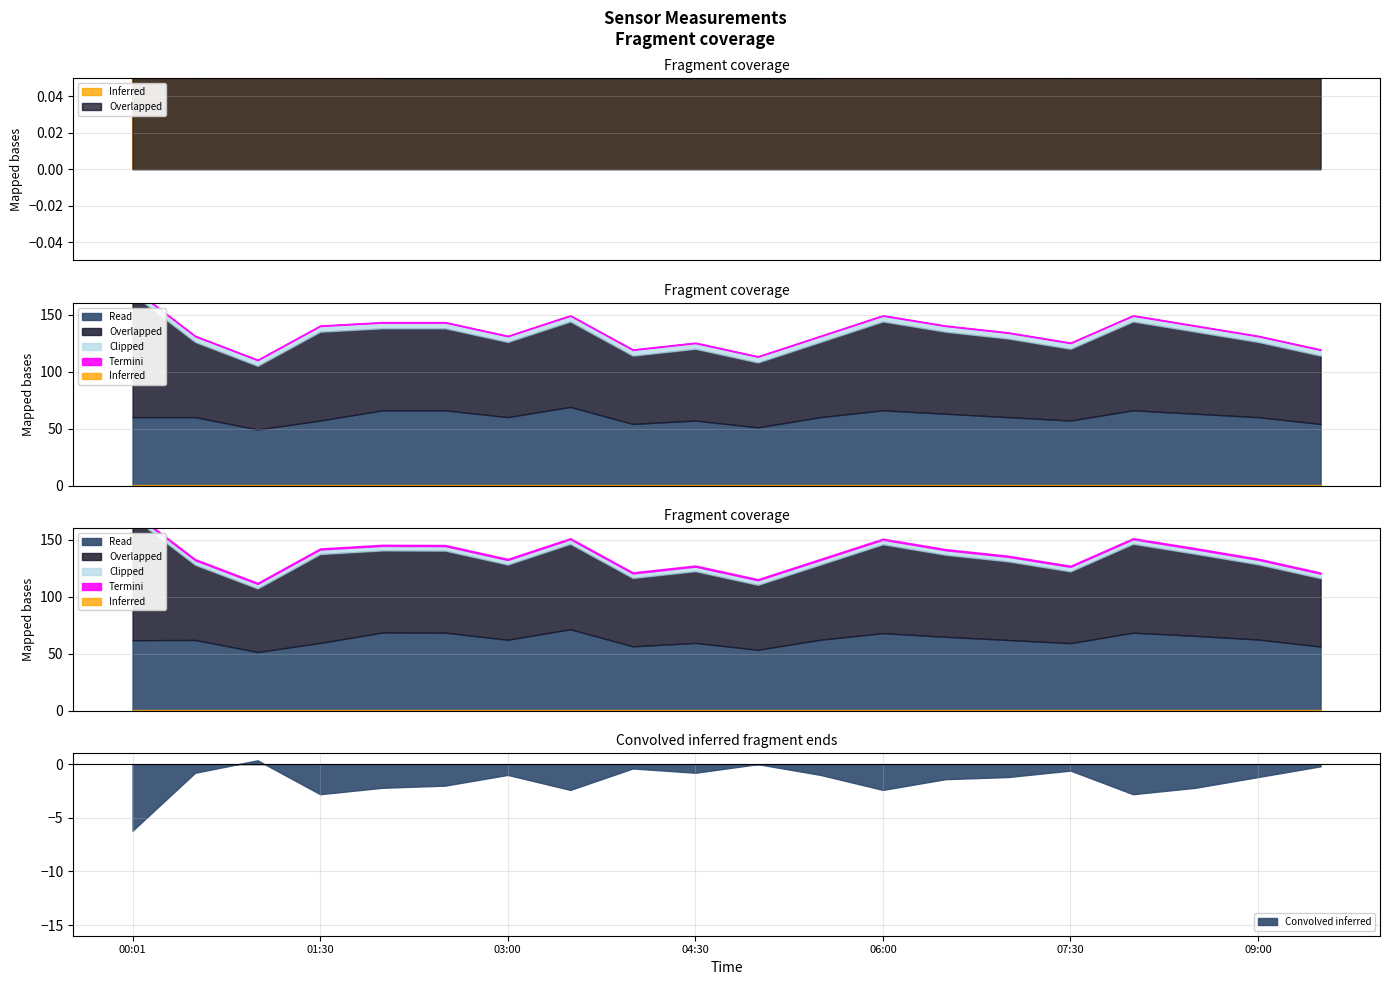

What is the label of the 18th point from the left?

08:30